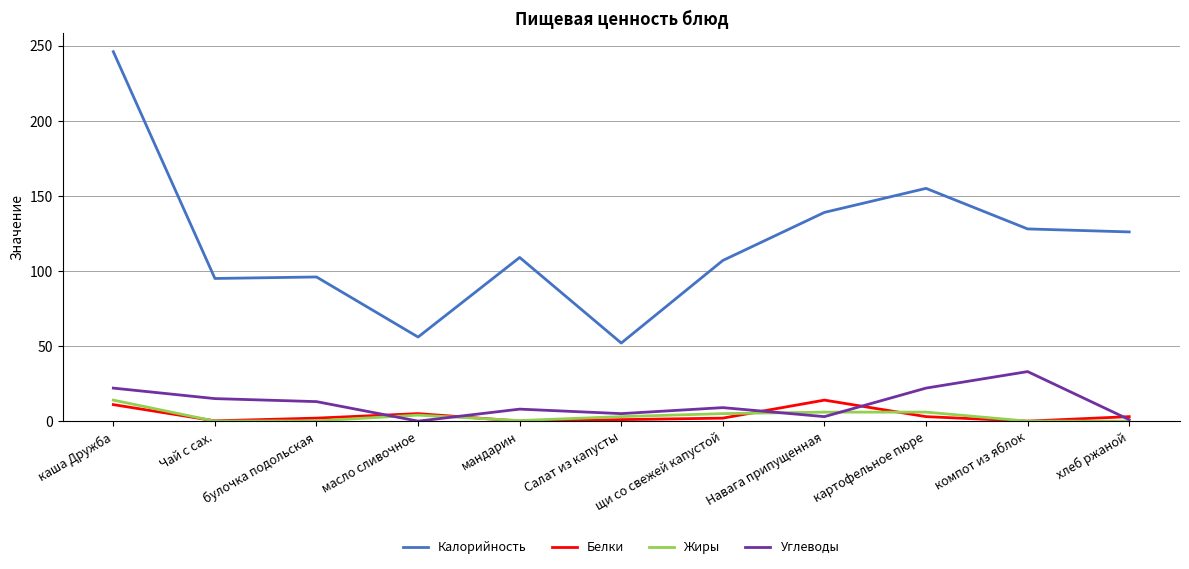

Is it true that Углеводы equals 9.0 at щи со свежей капустой?

True